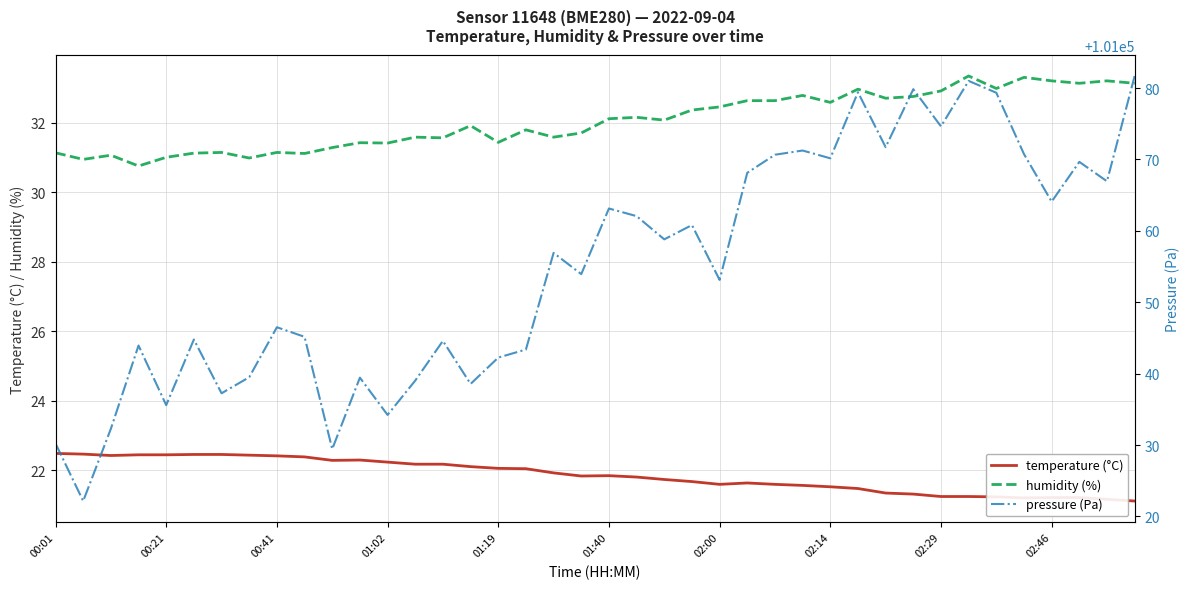

Which series has the largest total across all categories?

pressure (Pa)